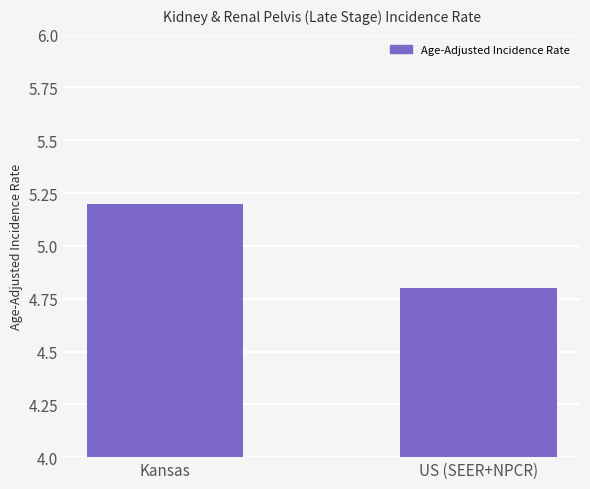

Reading left to right, list all the values displayed in this chart.

5.2	4.8